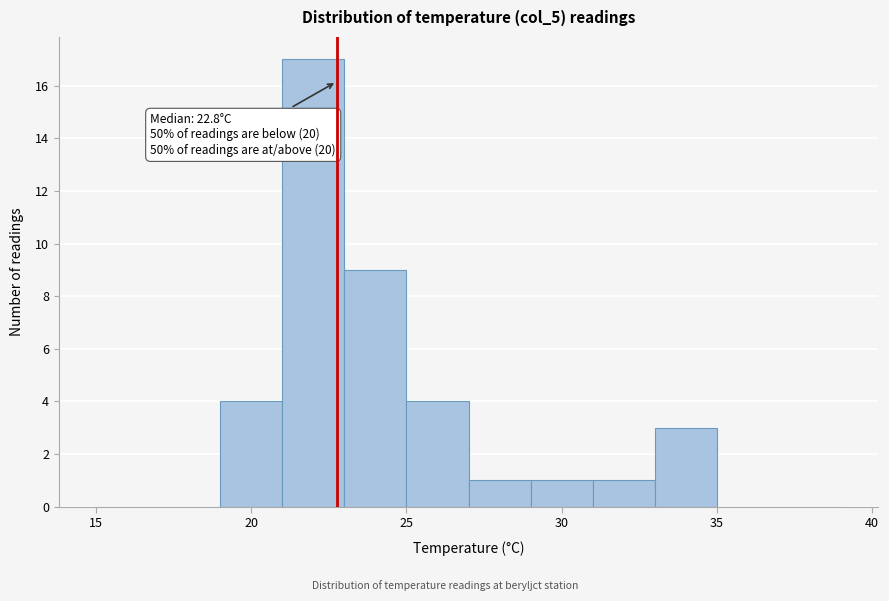

Which range on the x-axis has the tallest bar?

21 to 23